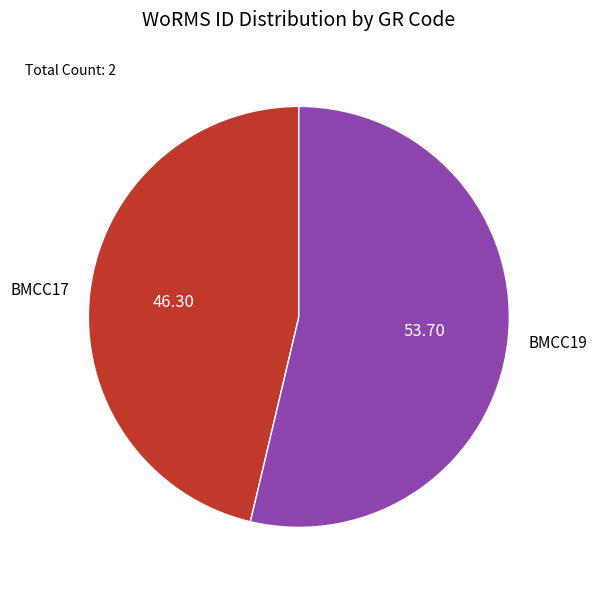

Between BMCC19 and BMCC17, which is larger?

BMCC19